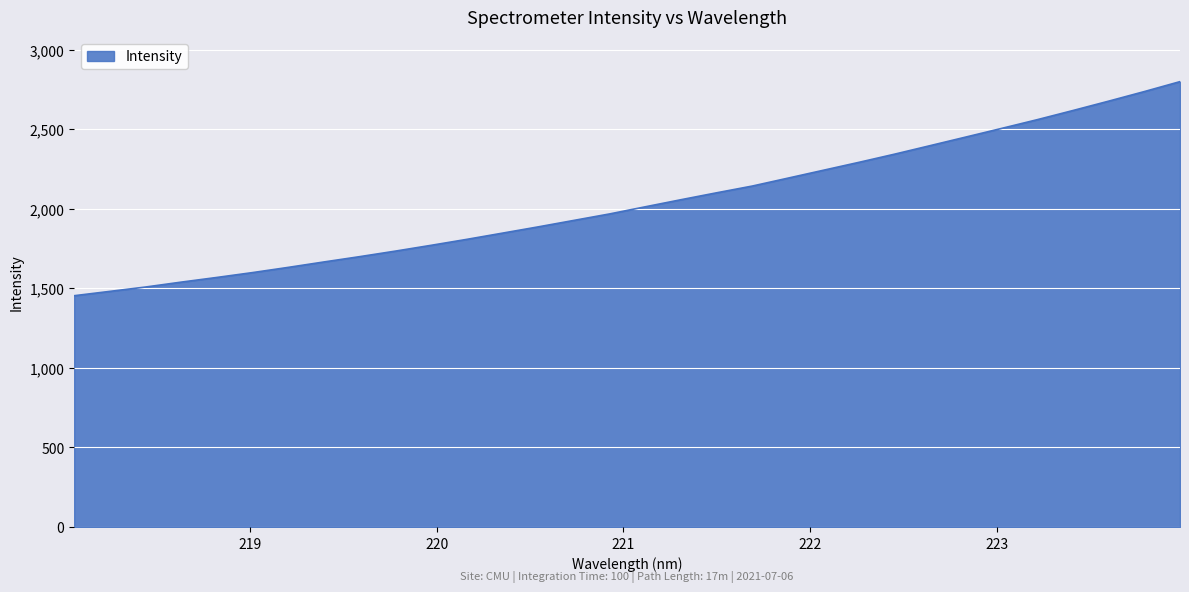

What is the greatest value displayed?

2799.4